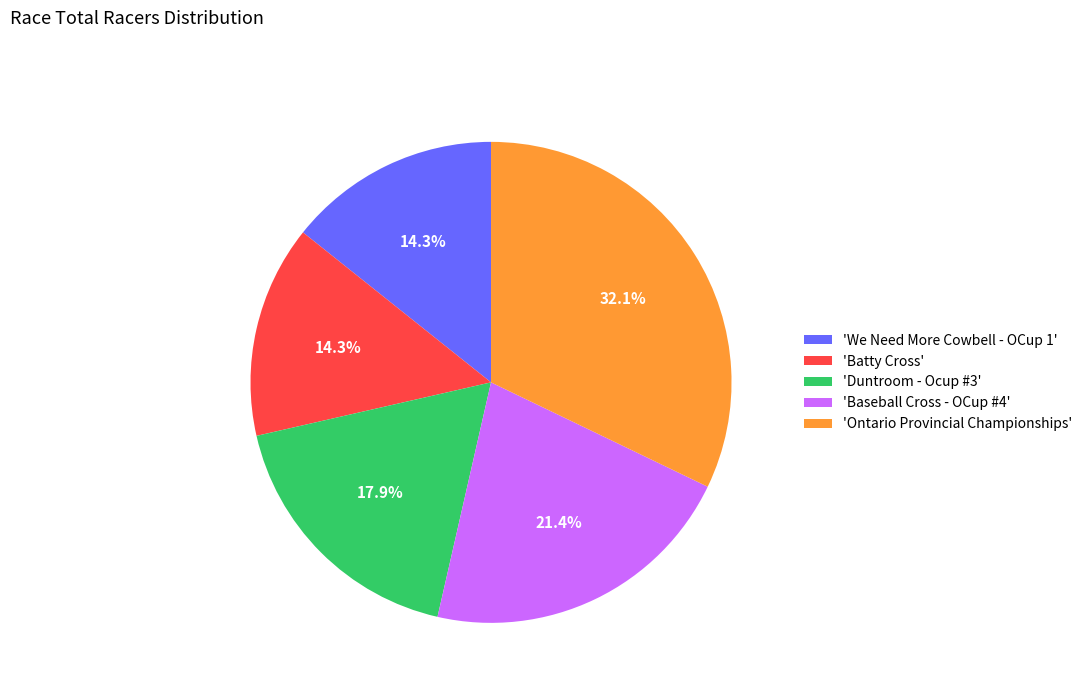

What percentage is NOT represented by 'Baseball Cross - OCup #4'?

78.6%